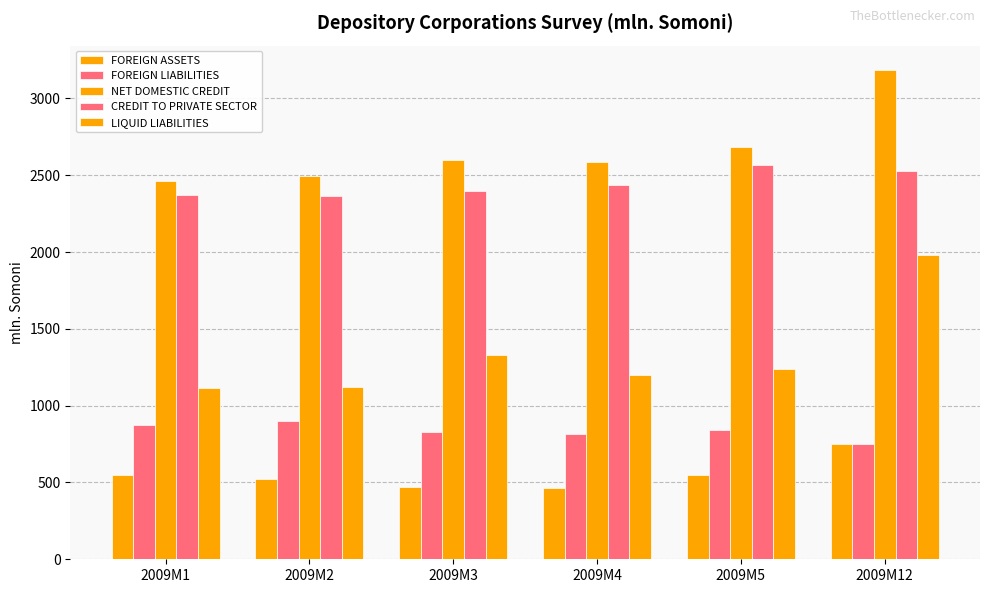

What is the approximate value of FOREIGN ASSETS at 2009M12?

748.3